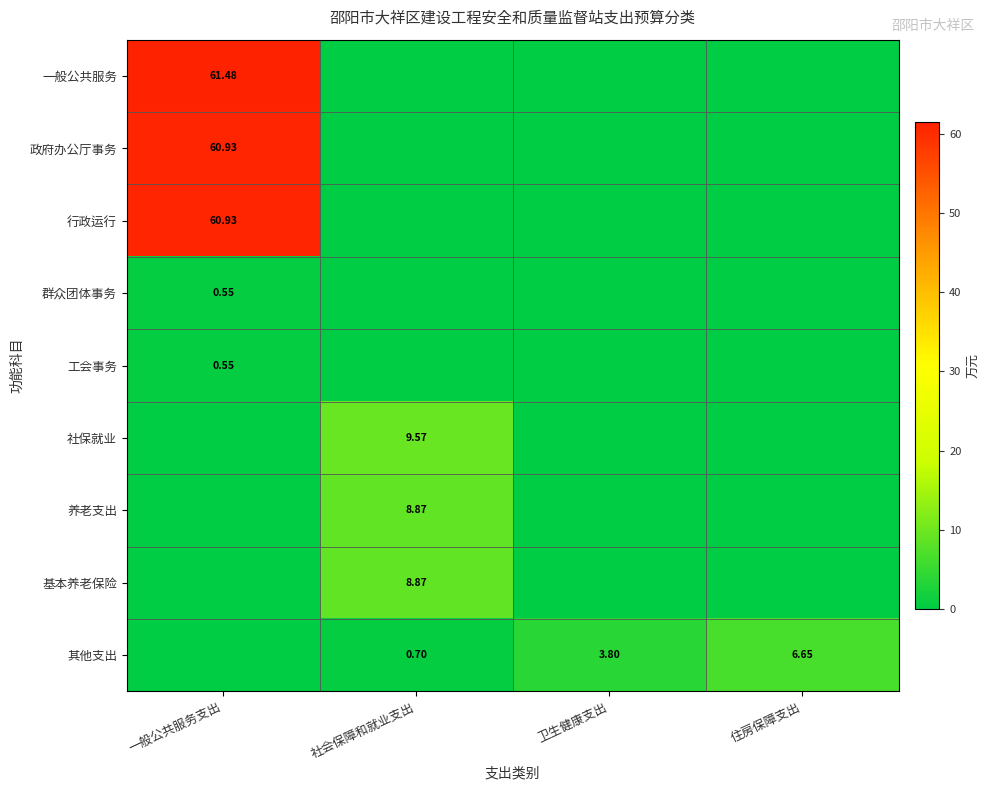

How many positive values does the 社保就业 series have?

1